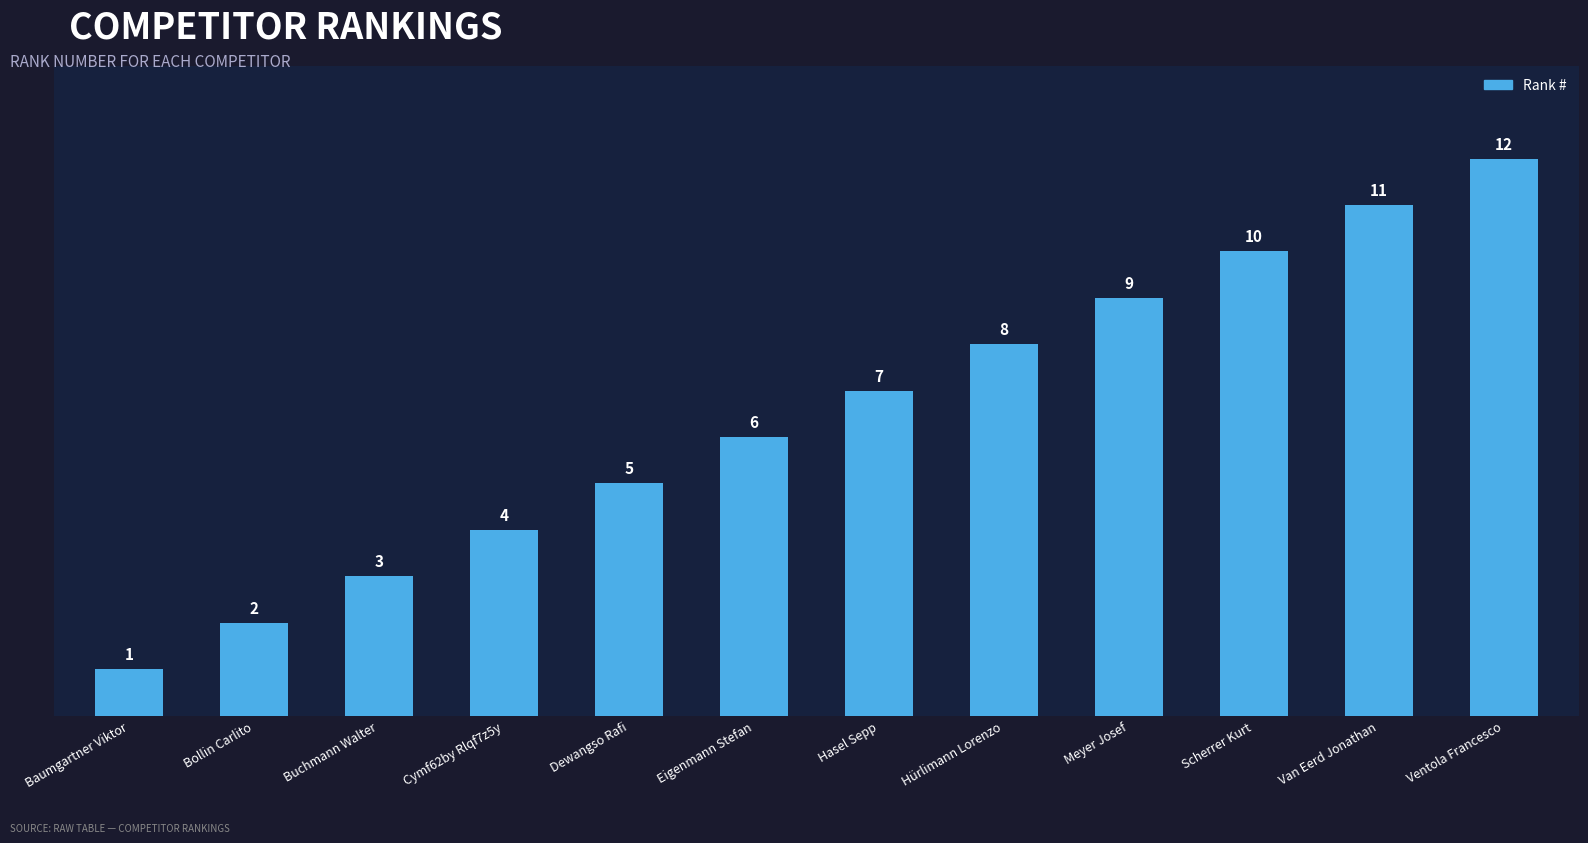

How many bars are there in total?

12